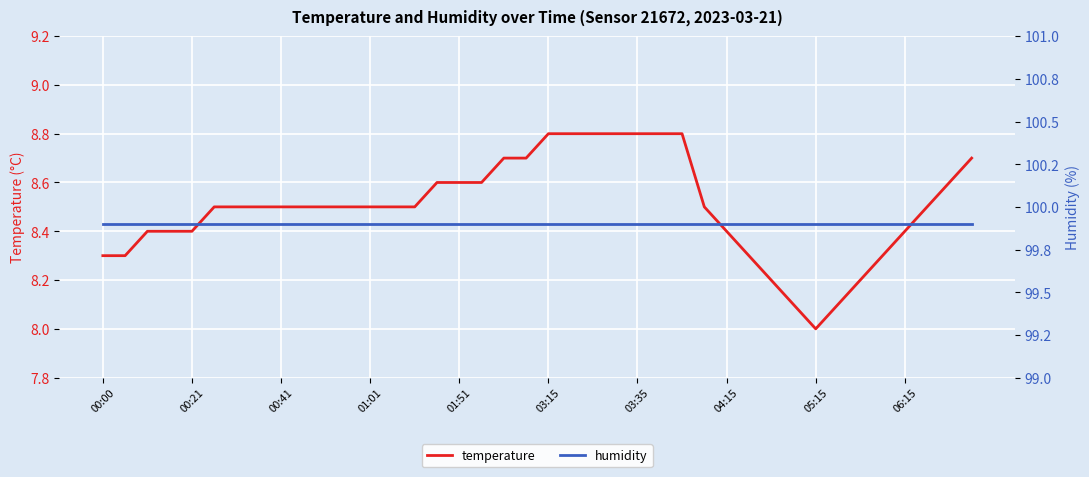

What is the minimum value for temperature?

8.0